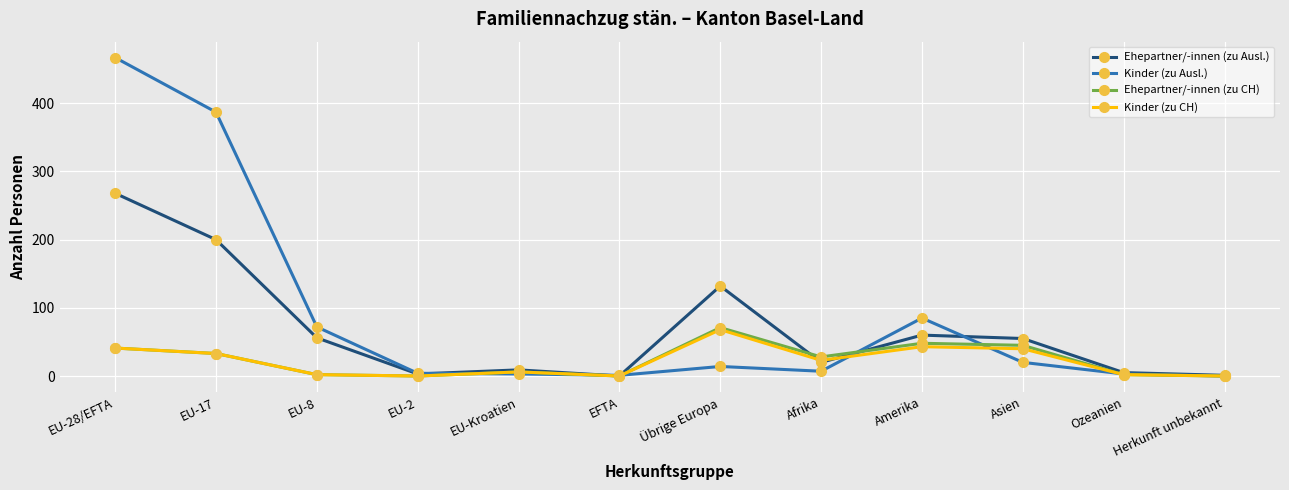

Which series has the widest spread of values?

Kinder (zu Ausl.)